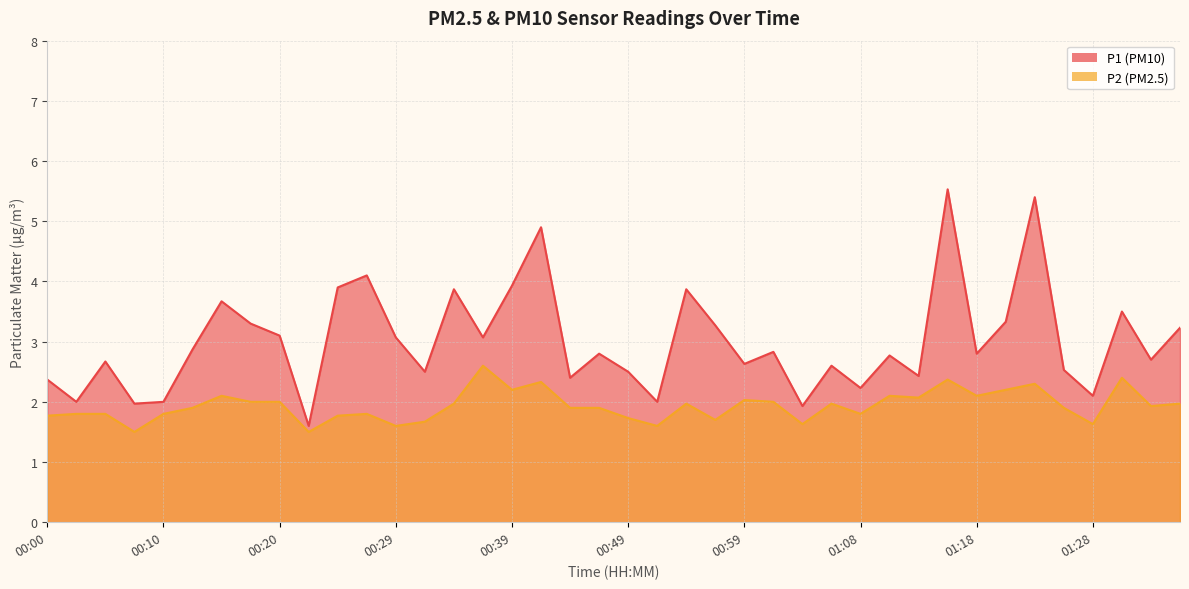

What is the difference between the second highest and second lowest values in the P1 series?

3.5